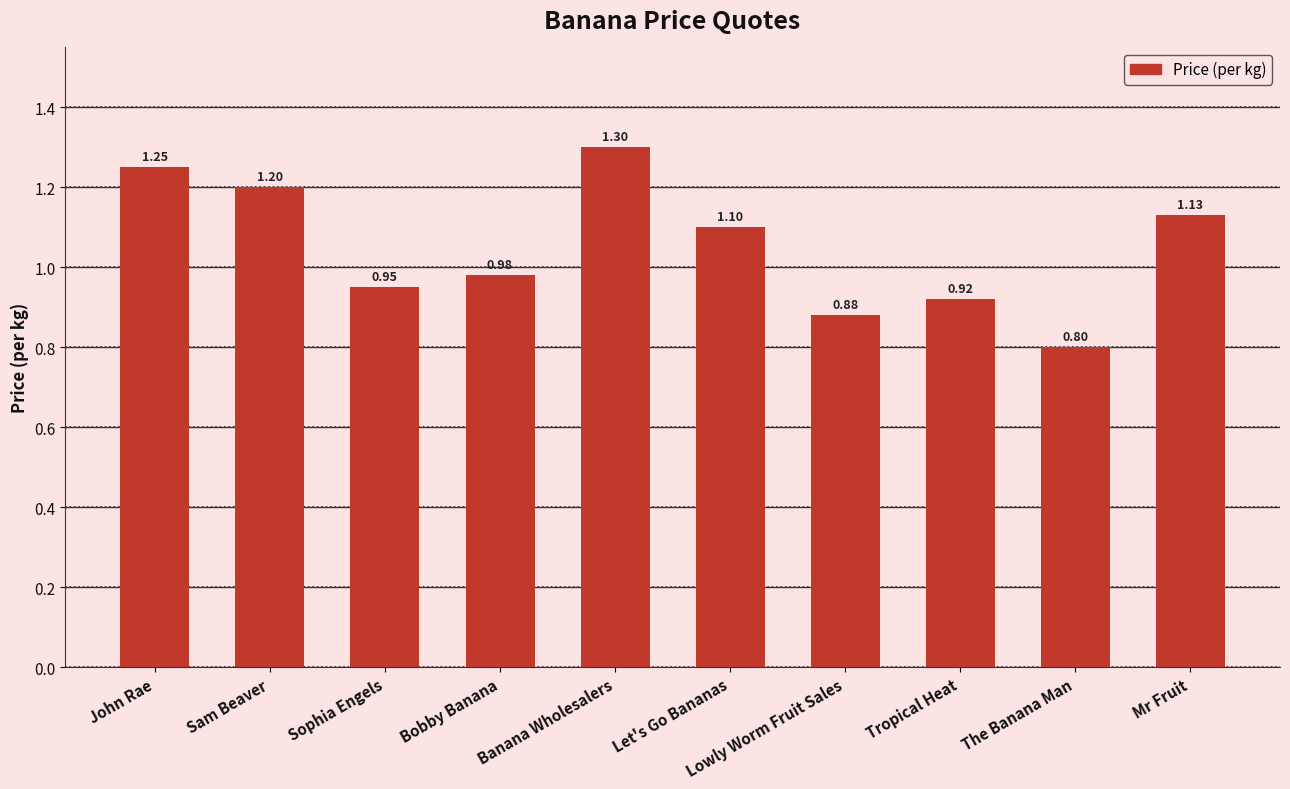

What is the label of the 9th bar from the right?

Sam Beaver